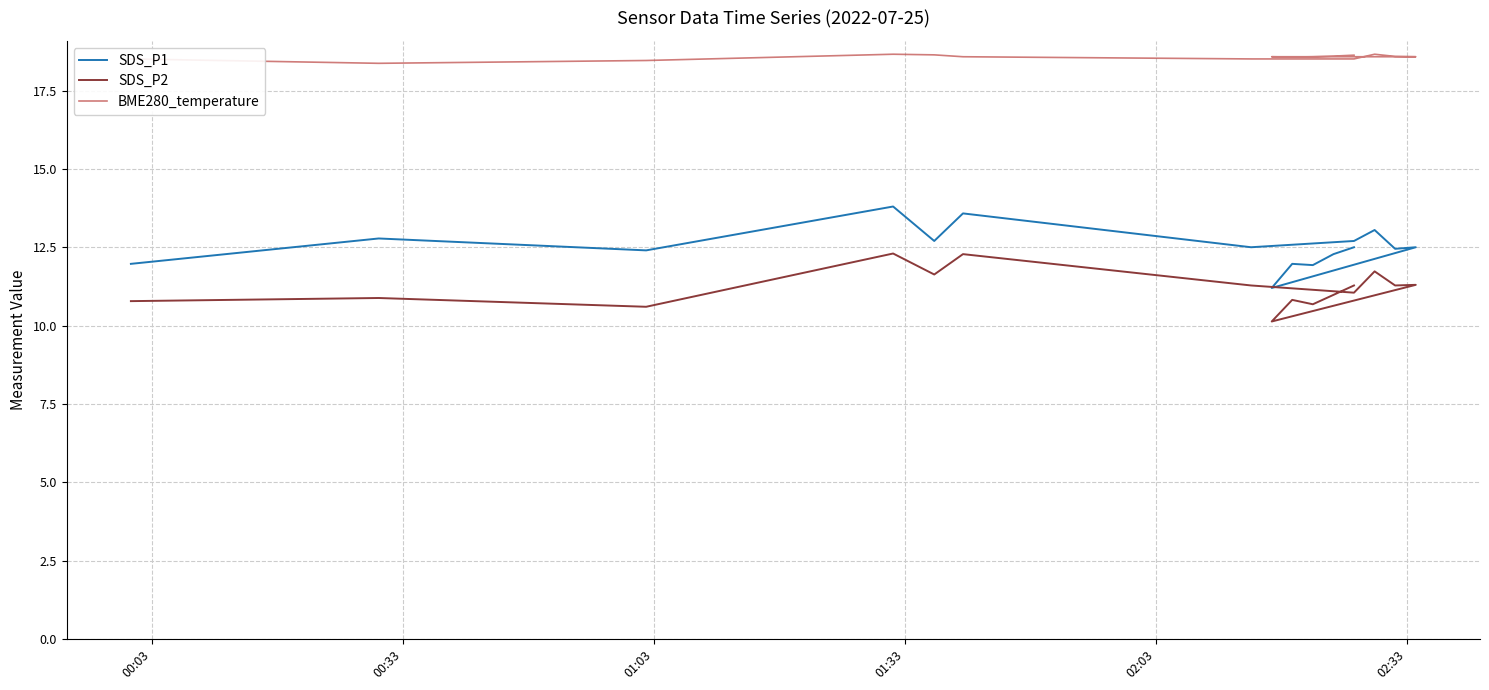

True or false: SDS_P1 has a value of 18.1 at 15.

False